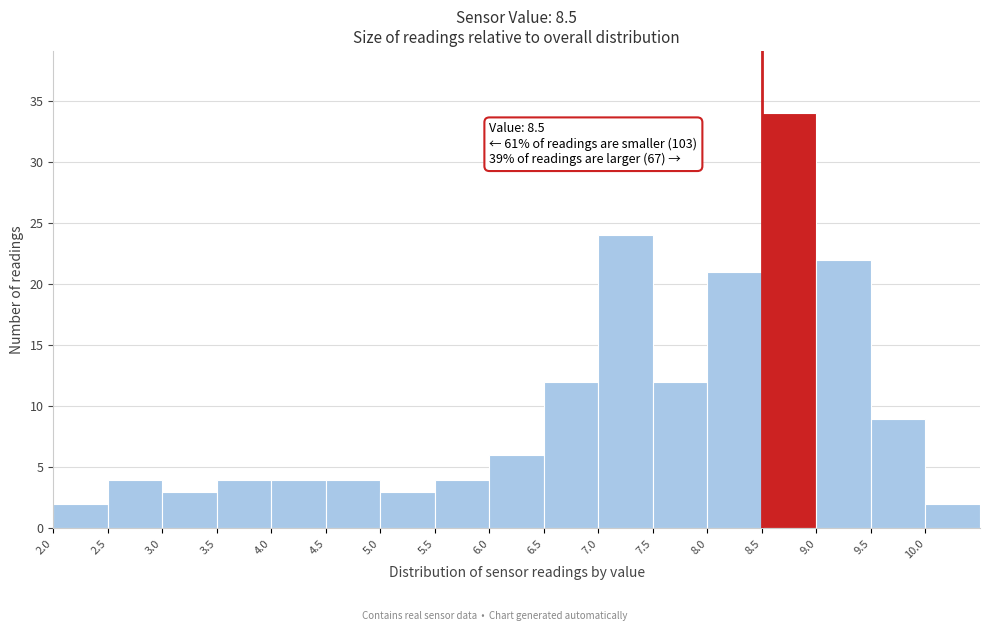

Which range on the x-axis has the tallest bar?

8.5 to 9.0